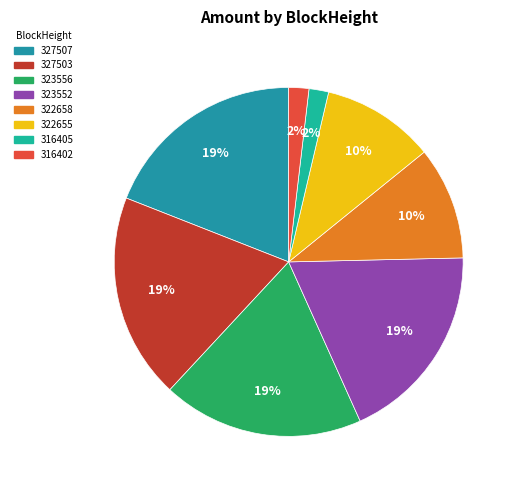

True or false: 323552 accounts for 19% of the total.

True